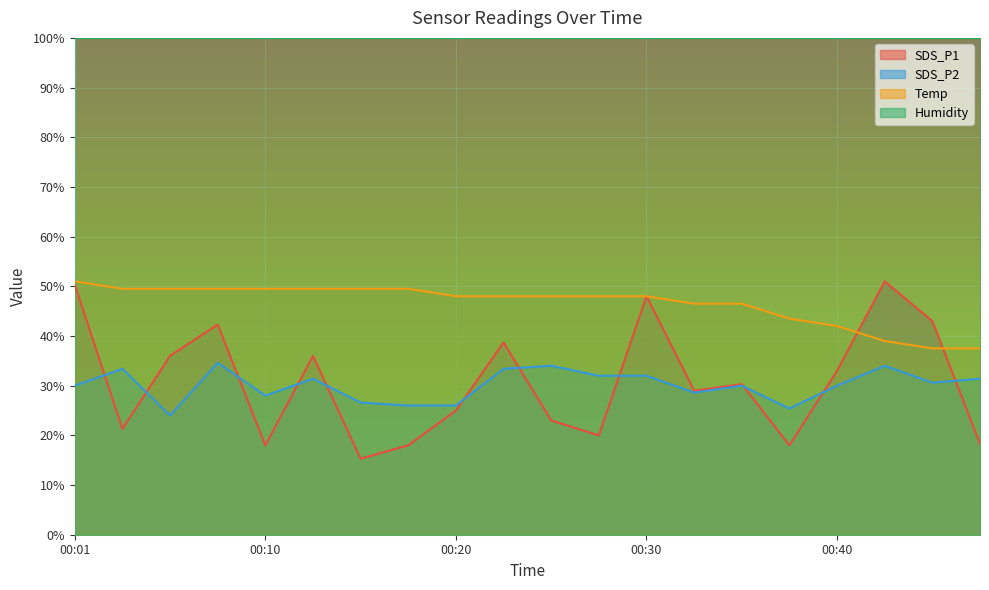

True or false: SDS_P1 has a value of 29.0 at 00:33.

True